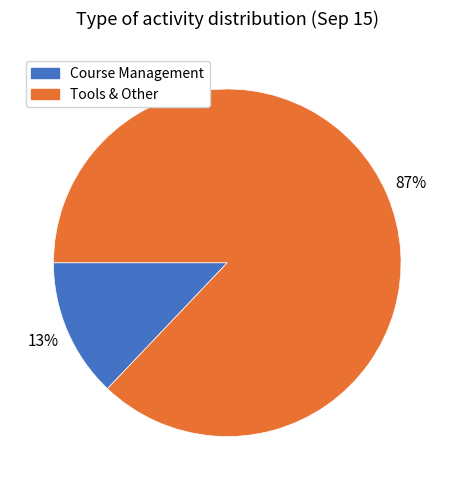

Is the sum of Tools & Other and Course Management greater than half?

Yes